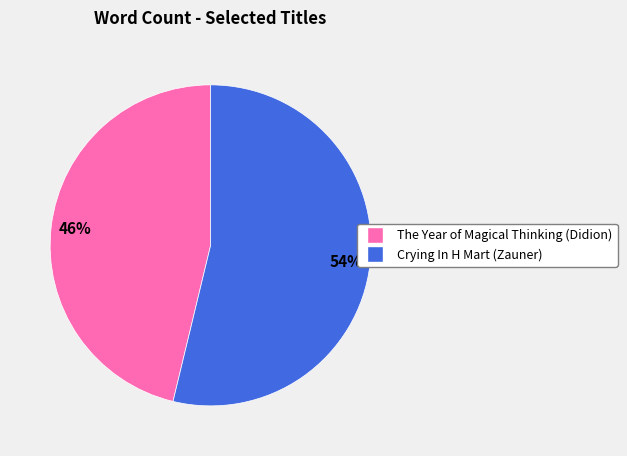

To the nearest percent, what is the difference between the largest and smallest slice percentages?

8%